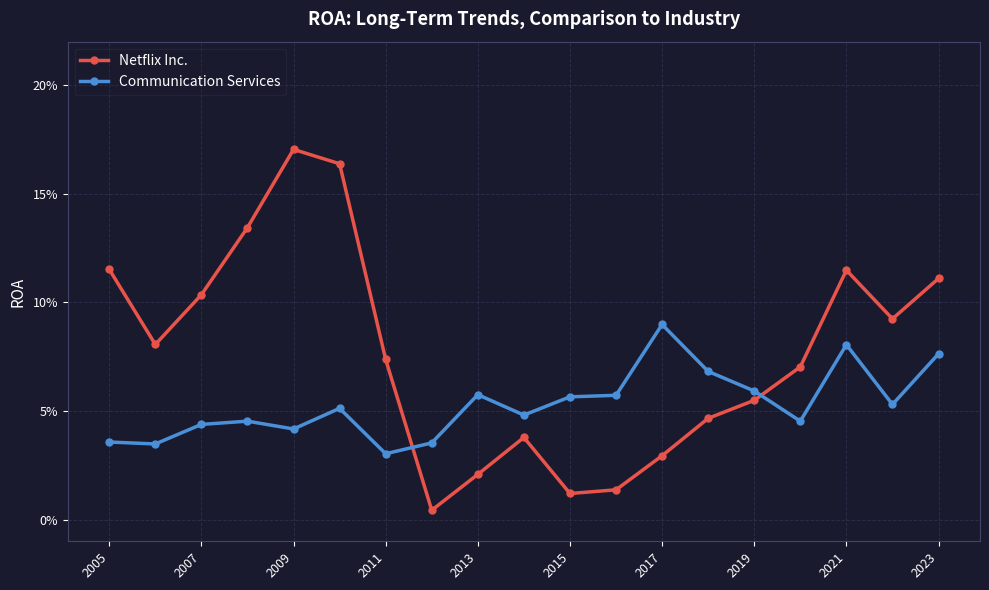

Does the chart display data point markers on the line(s)?

Yes